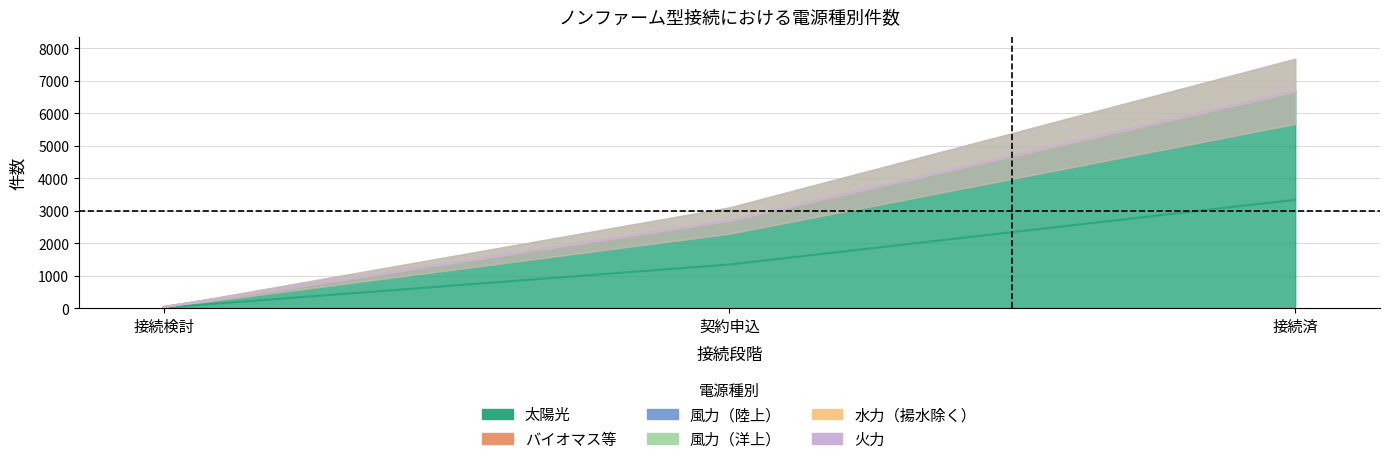

How many lines are shown in the chart?

6